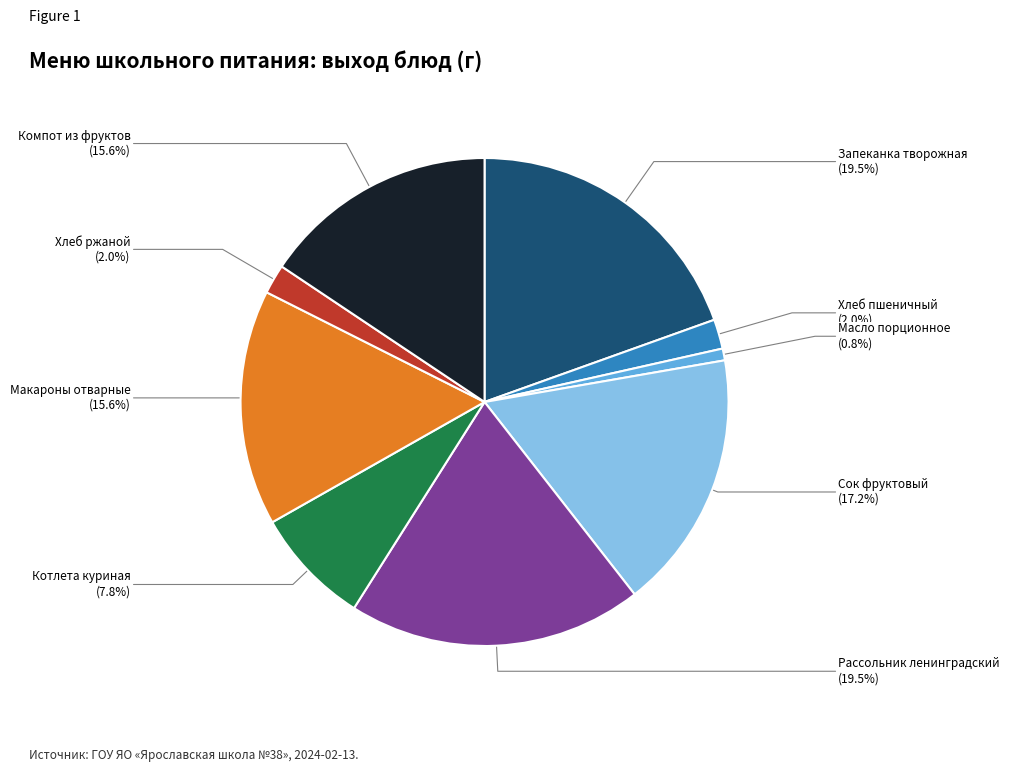

How many segments does this pie chart have?

9